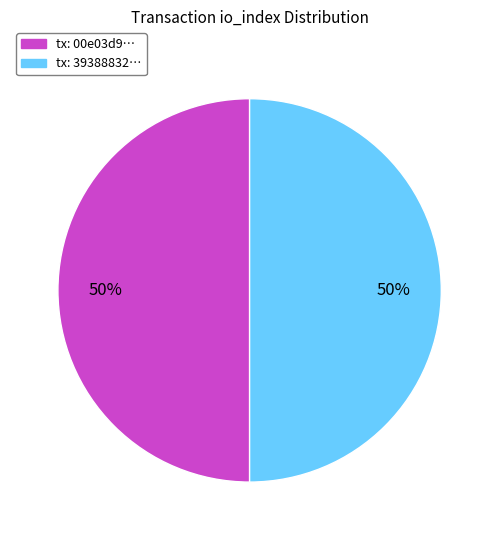

How many slices are in this pie chart?

2